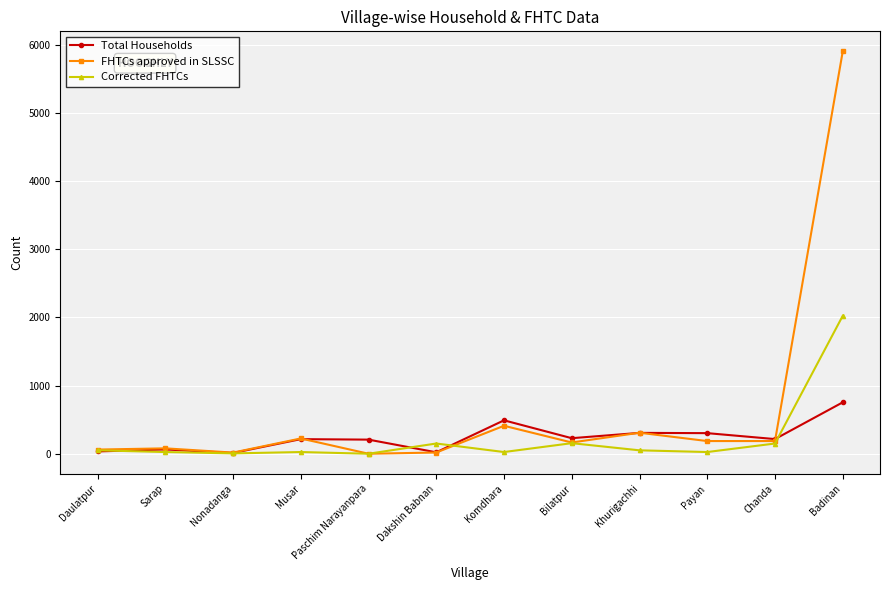

Which series has the largest total across all categories?

FHTCs approved in SLSSC